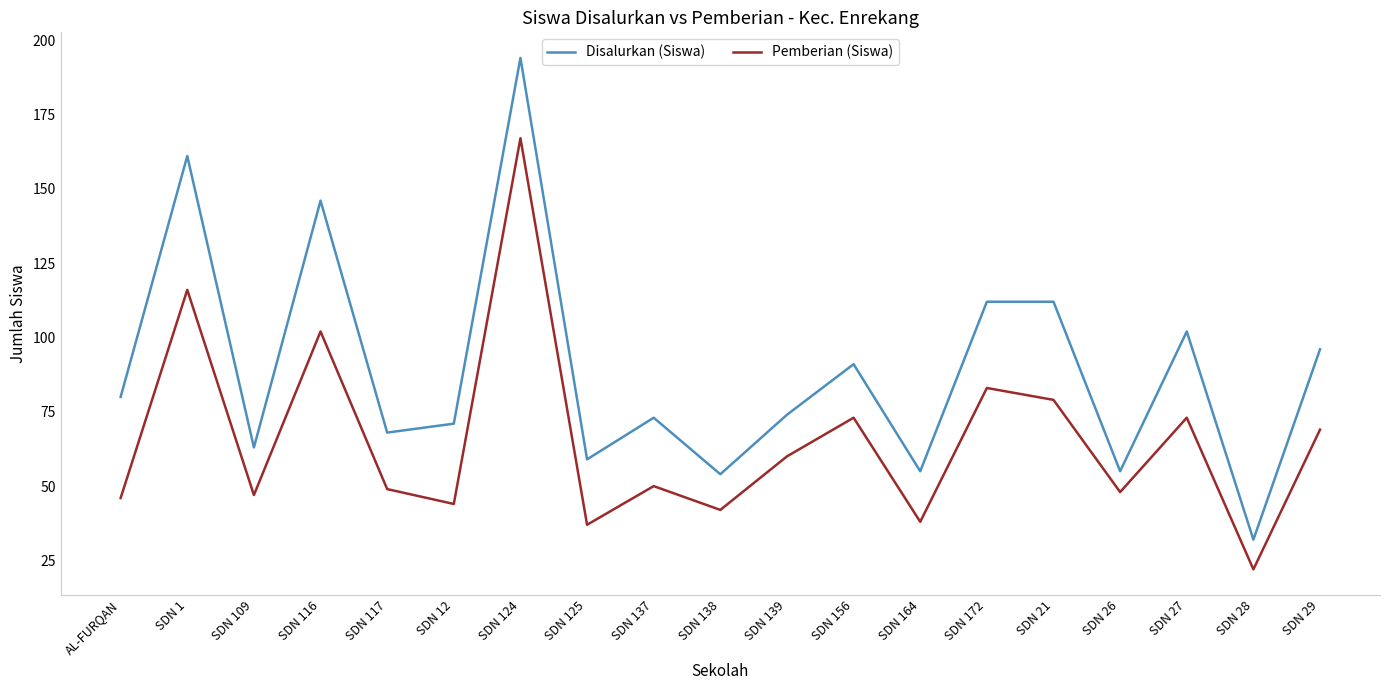

True or false: Disalurkan (Siswa) and Pemberian (Siswa) intersect in this chart.

False